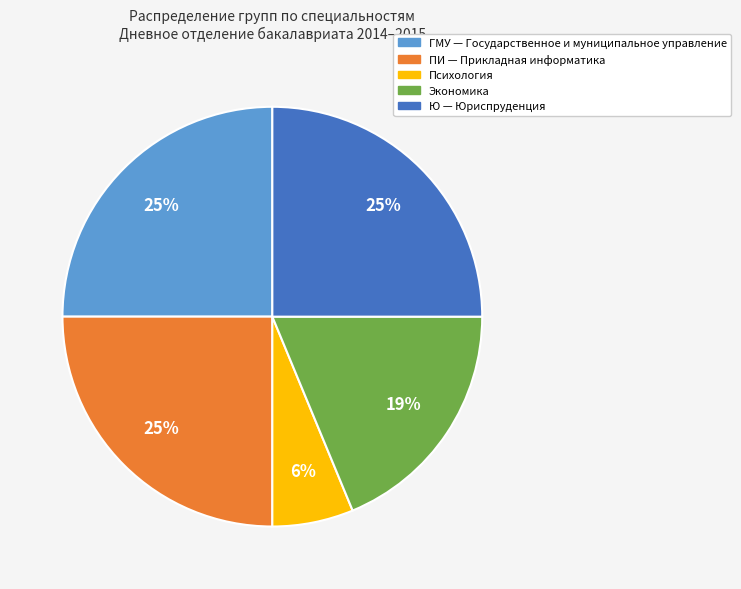

To the nearest percent, what is the average slice percentage?

20%